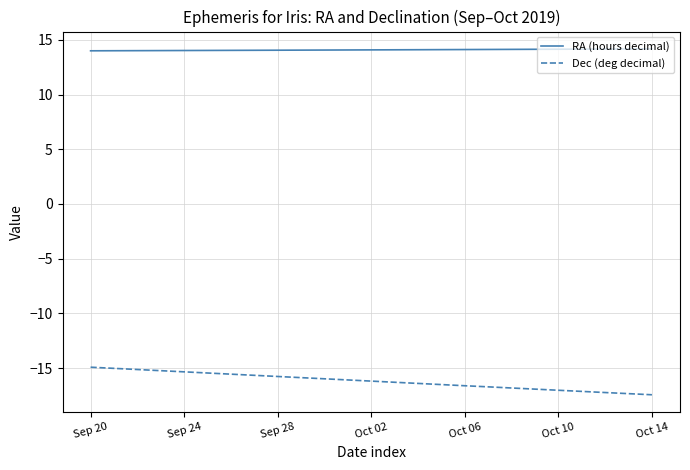

Which series has the widest spread of values?

Dec (deg decimal)